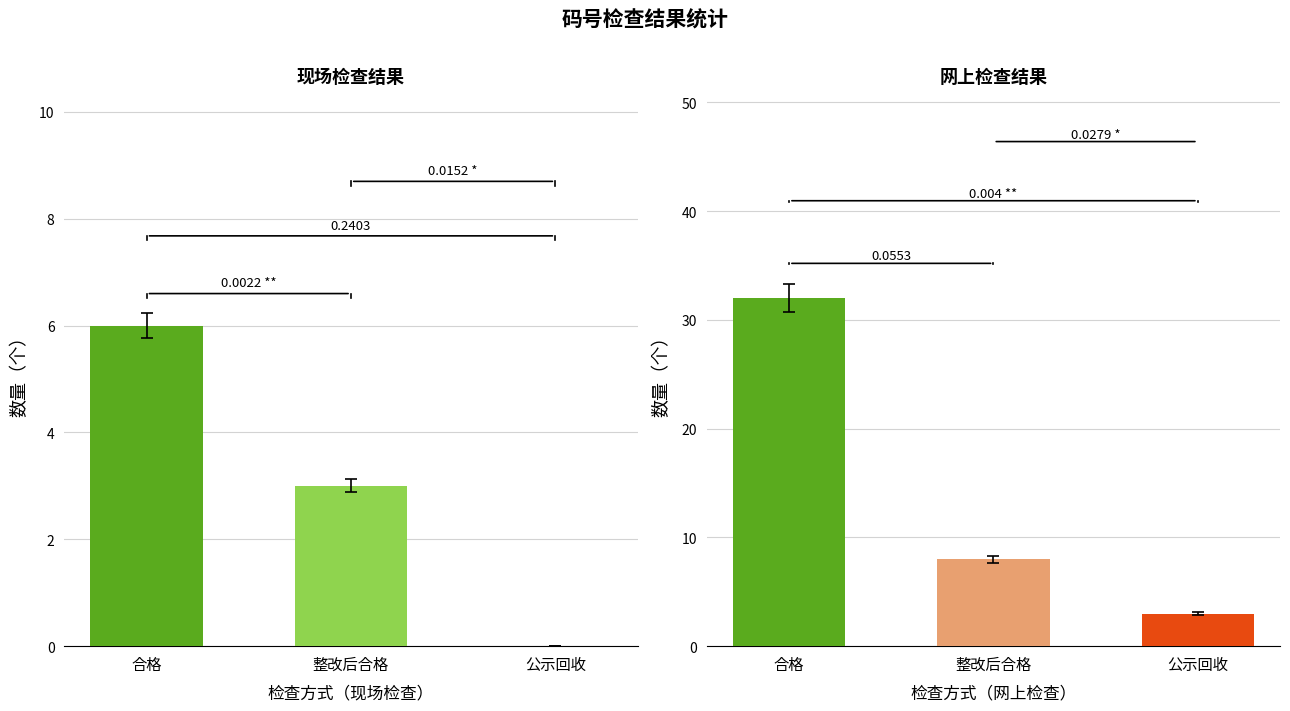

Is the value of 合格 at 现场检查 greater than the value of 公示回收 at 现场检查?

Yes